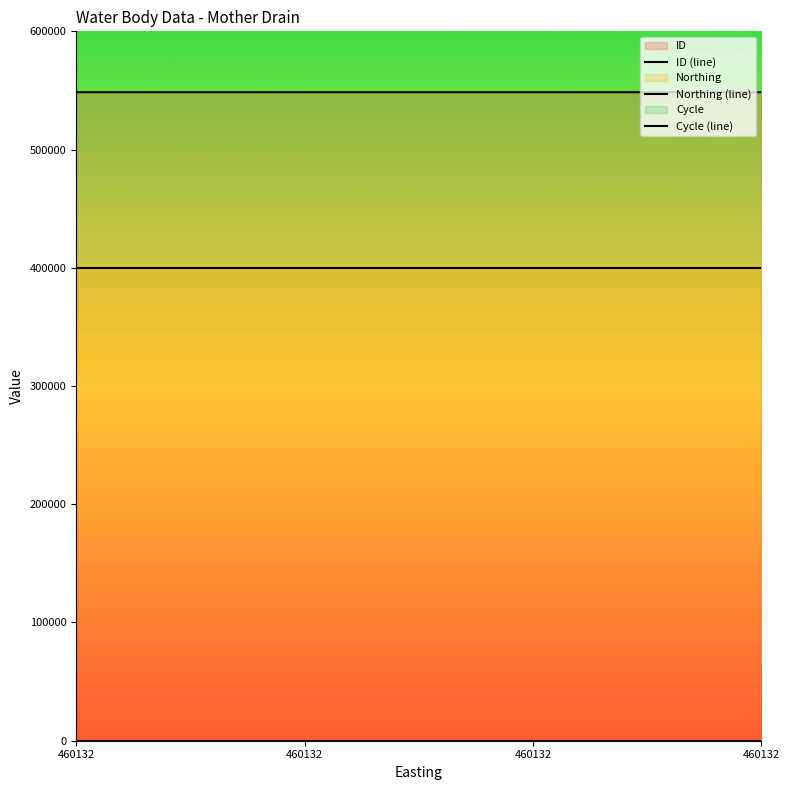

How many series are shown in this chart?

3